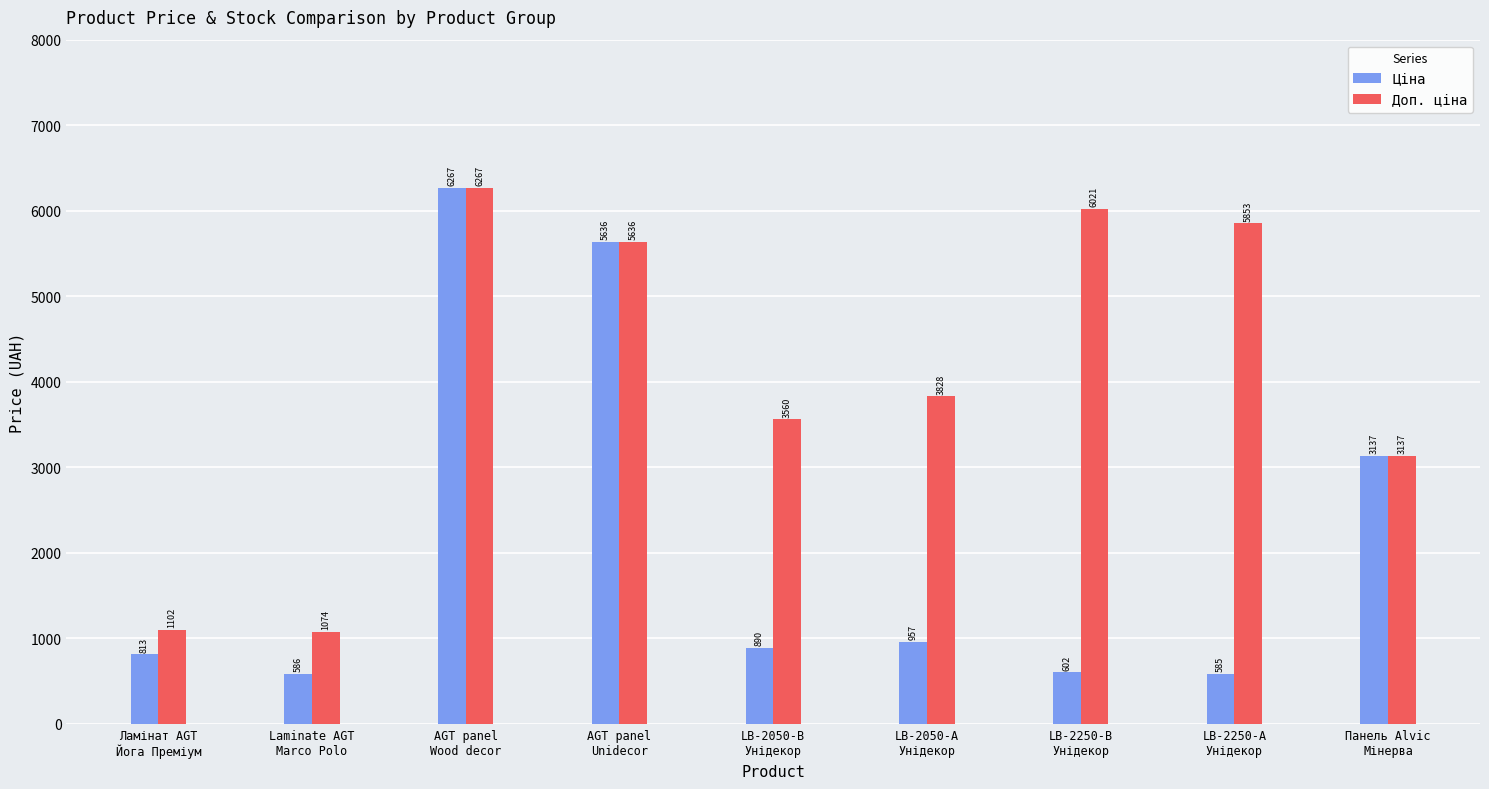

Which series has the widest spread of values?

Ціна